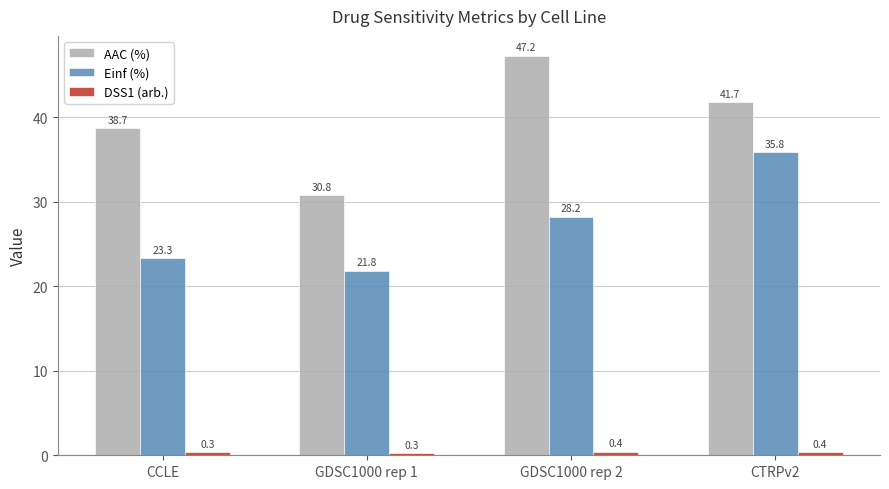

List the labels in order of AAC (%) value, smallest first.

GDSC1000 rep 1, CCLE, CTRPv2, GDSC1000 rep 2